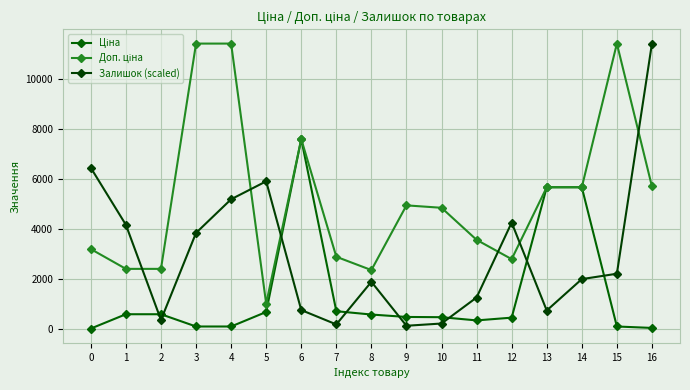

True or false: Ціна has a value of 584.5 at 11.

False